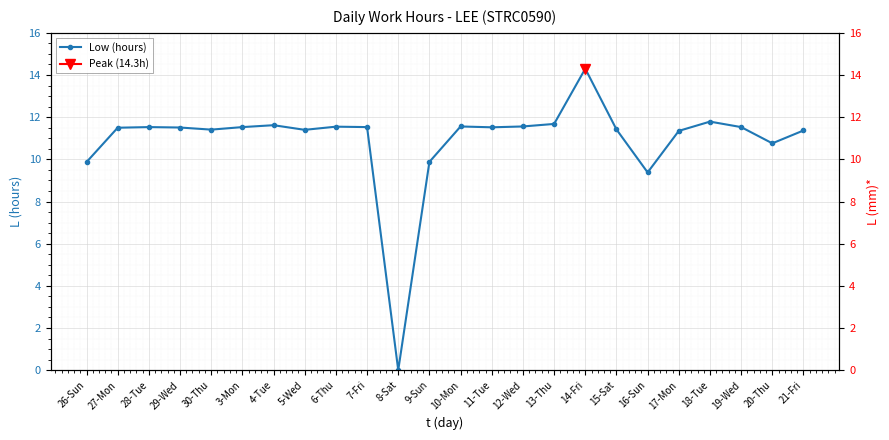

What is the sum of all values?

261.6